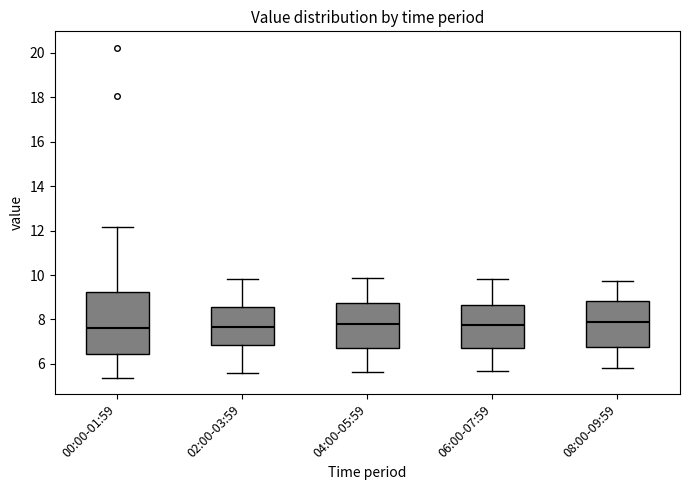

Which box is the tallest, from its lower edge to its upper edge?

00:00-01:59